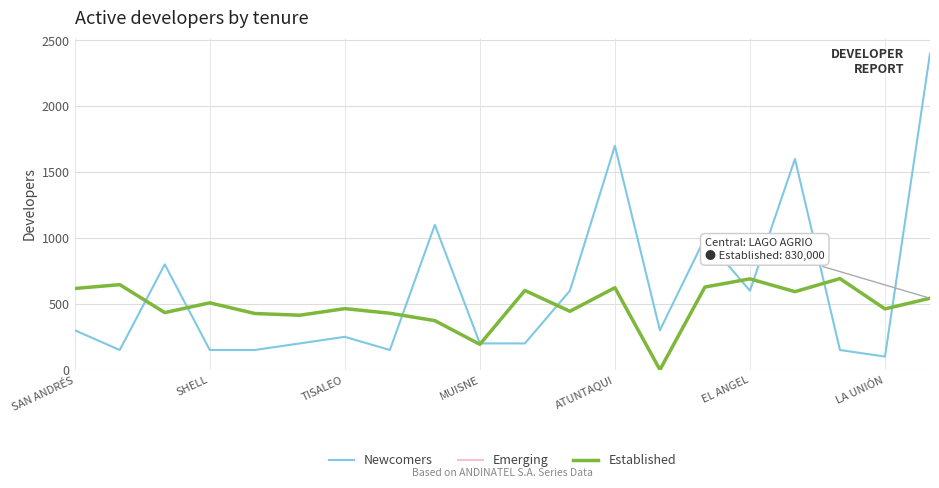

Which series has the largest total across all categories?

Newcomers